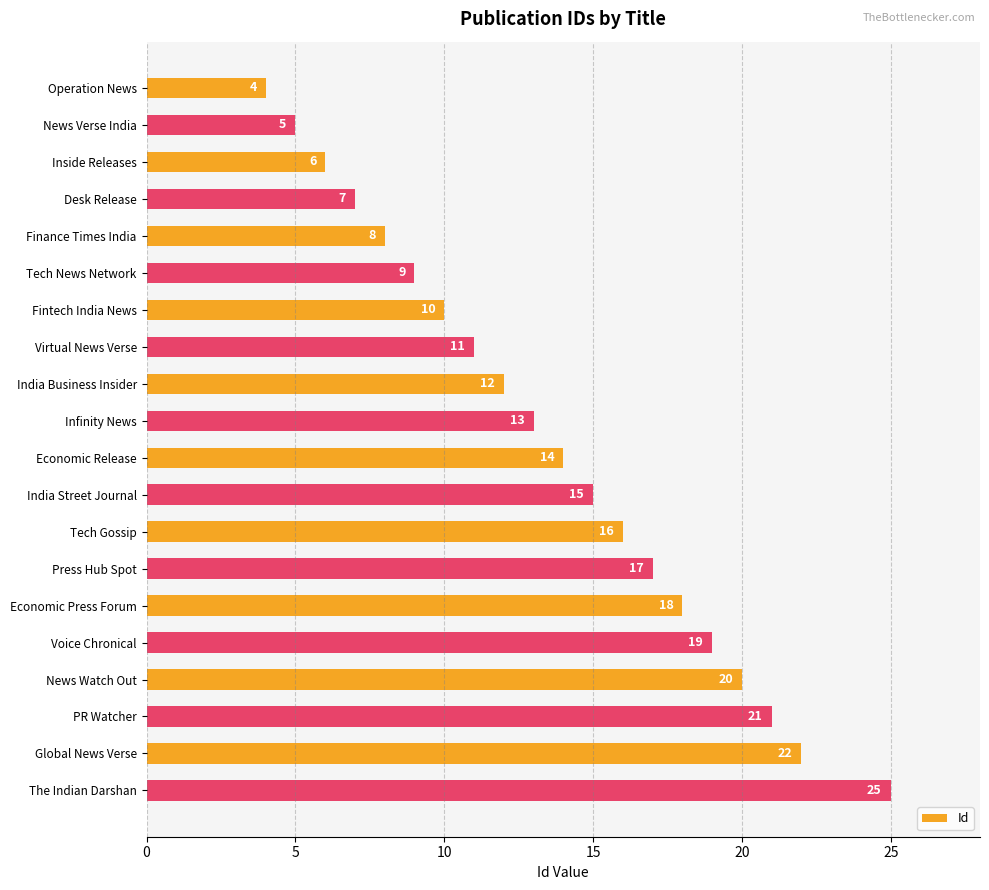

Is it true that the value at Global News Verse is 39?

False